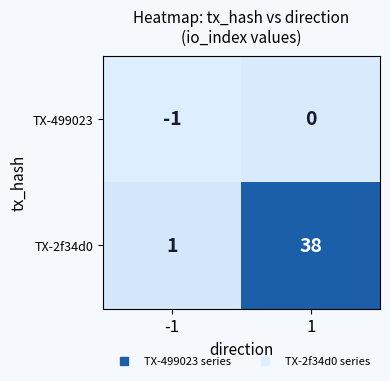

At -1, list the series in order from smallest to largest.

TX-499023, TX-2f34d0